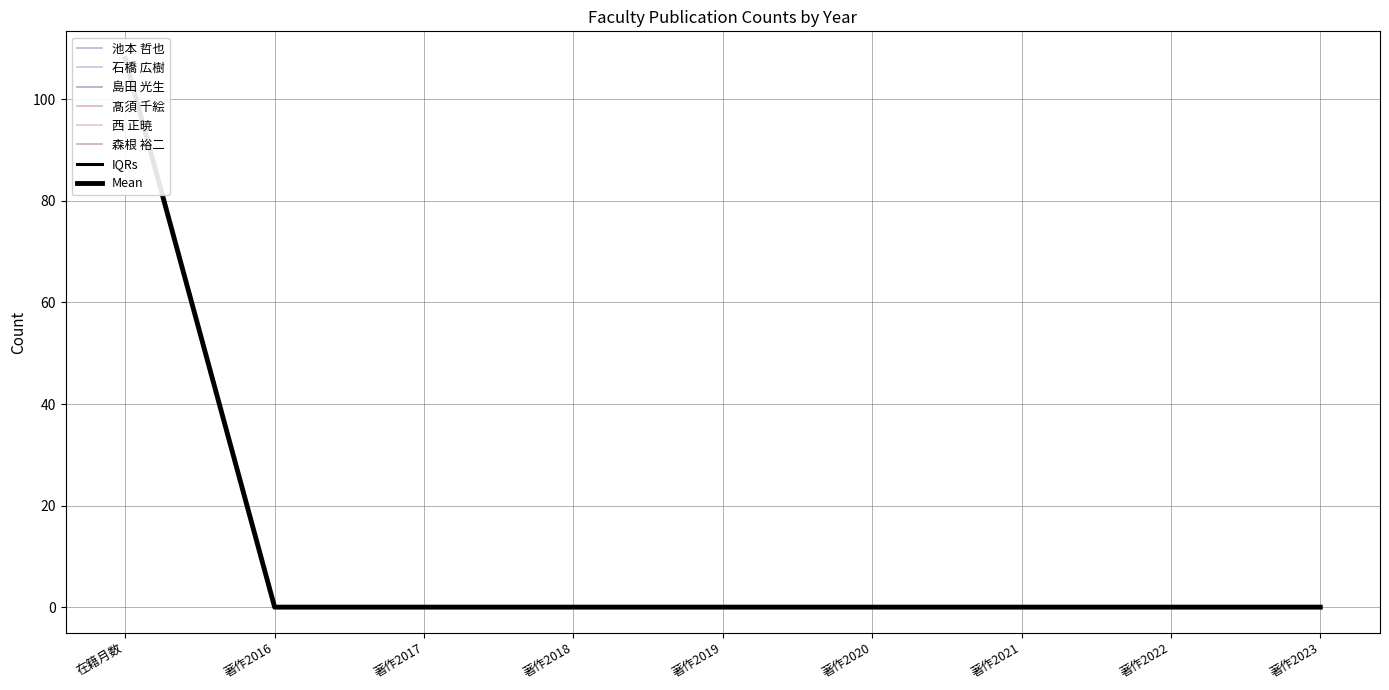

Reading left to right, what are all the values shown in this chart?

池本 哲也: 在籍月数=108	著作2016=0	著作2017=0	著作2018=0	著作2019=0	著作2020=0	著作2021=0	著作2022=0	著作2023=0
石橋 広樹: 在籍月数=108	著作2016=0	著作2017=0	著作2018=0	著作2019=0	著作2020=0	著作2021=0	著作2022=0	著作2023=0
島田 光生: 在籍月数=108	著作2016=0	著作2017=0	著作2018=0	著作2019=0	著作2020=0	著作2021=0	著作2022=0	著作2023=0
髙須 千絵: 在籍月数=108	著作2016=0	著作2017=0	著作2018=0	著作2019=0	著作2020=0	著作2021=0	著作2022=0	著作2023=0
西 正暁: 在籍月数=108	著作2016=0	著作2017=0	著作2018=0	著作2019=0	著作2020=0	著作2021=0	著作2022=0	著作2023=0
森根 裕二: 在籍月数=108	著作2016=0	著作2017=0	著作2018=0	著作2019=0	著作2020=0	著作2021=0	著作2022=0	著作2023=0